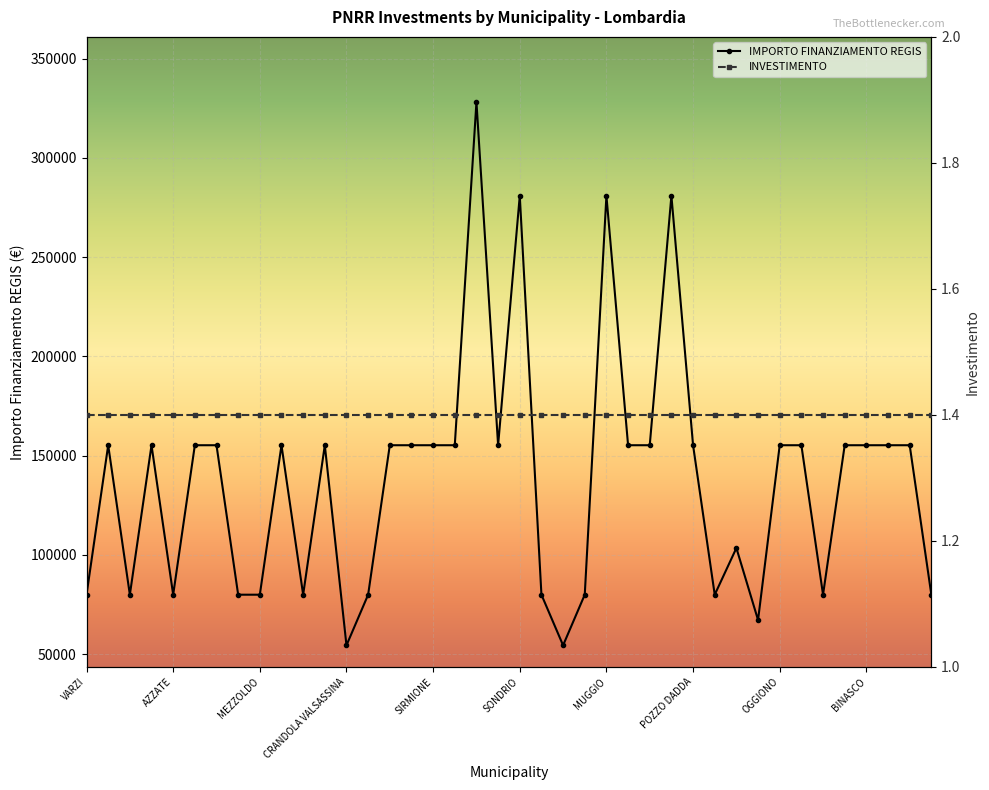

The chart shows a value of 44333 at FRASCAROLO. True or false?

False